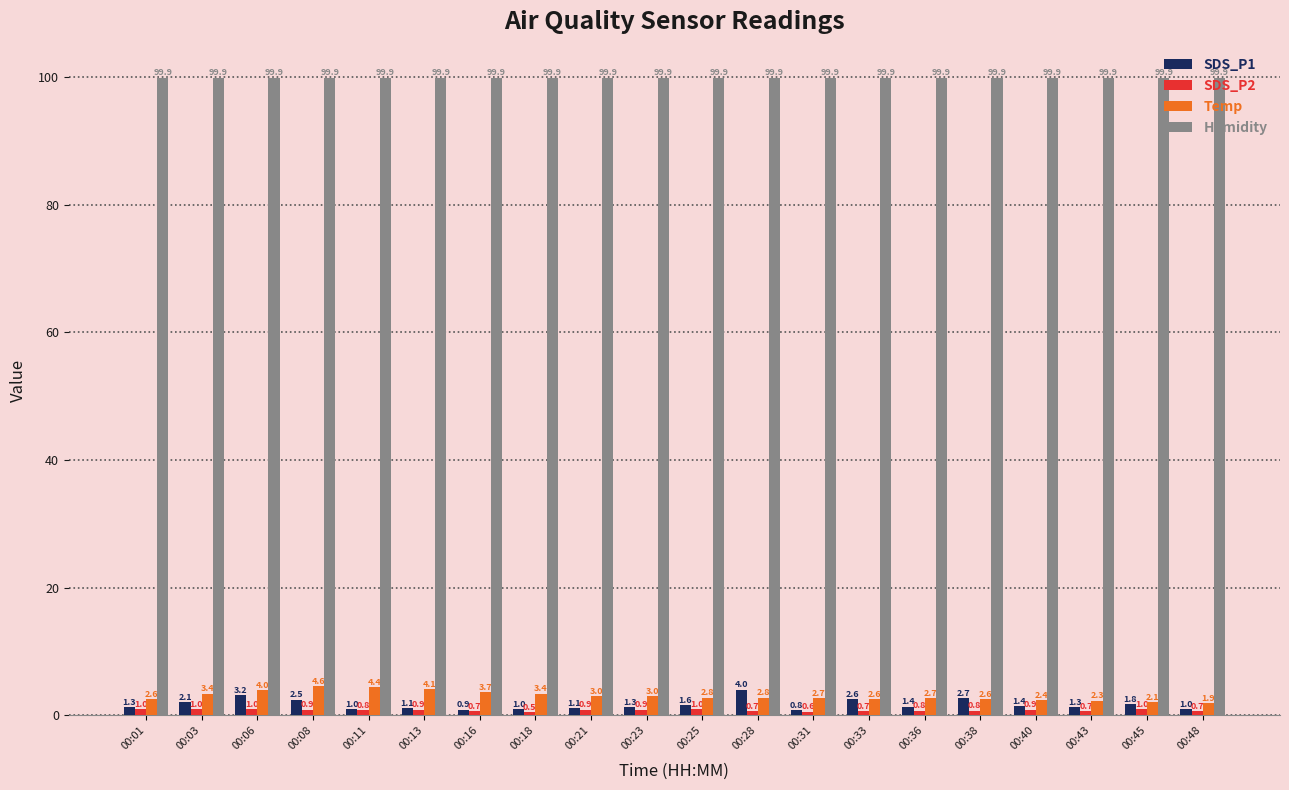

At which category is the sum across all series the highest?

00:06